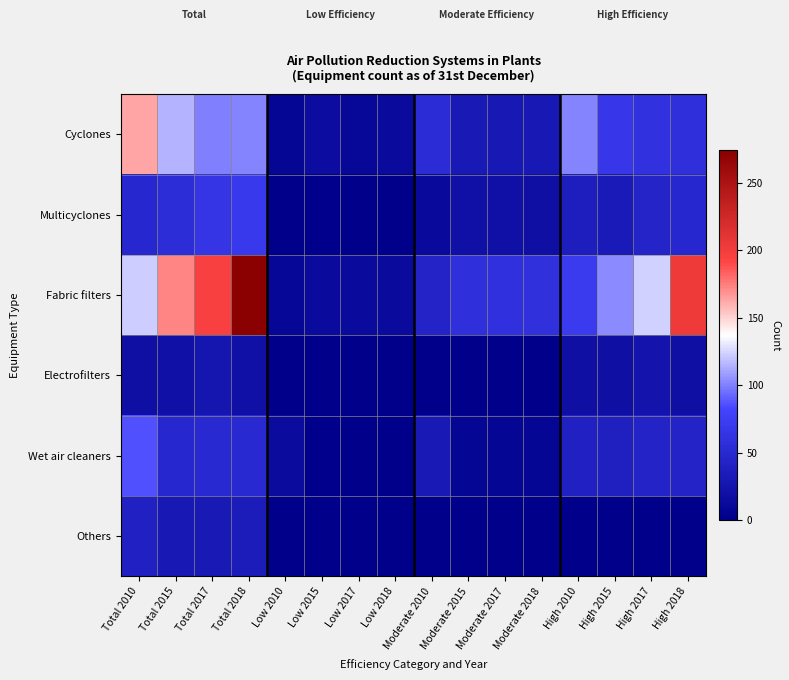

What is the total value across all series at Low 2015?

33